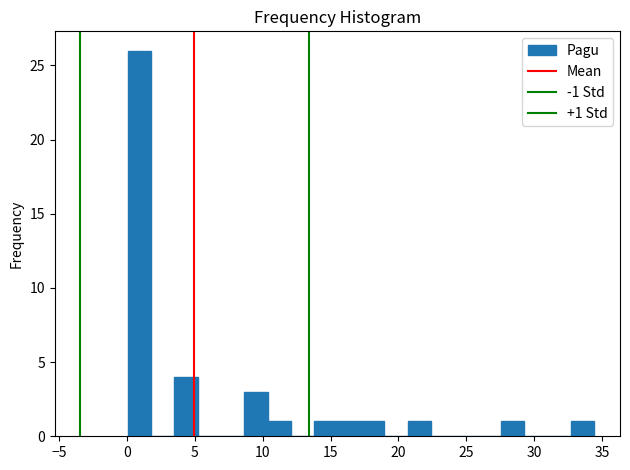

Around what value on the x-axis is the tallest bar? Give the approximate position of its centre, as read against the axis.

1.0